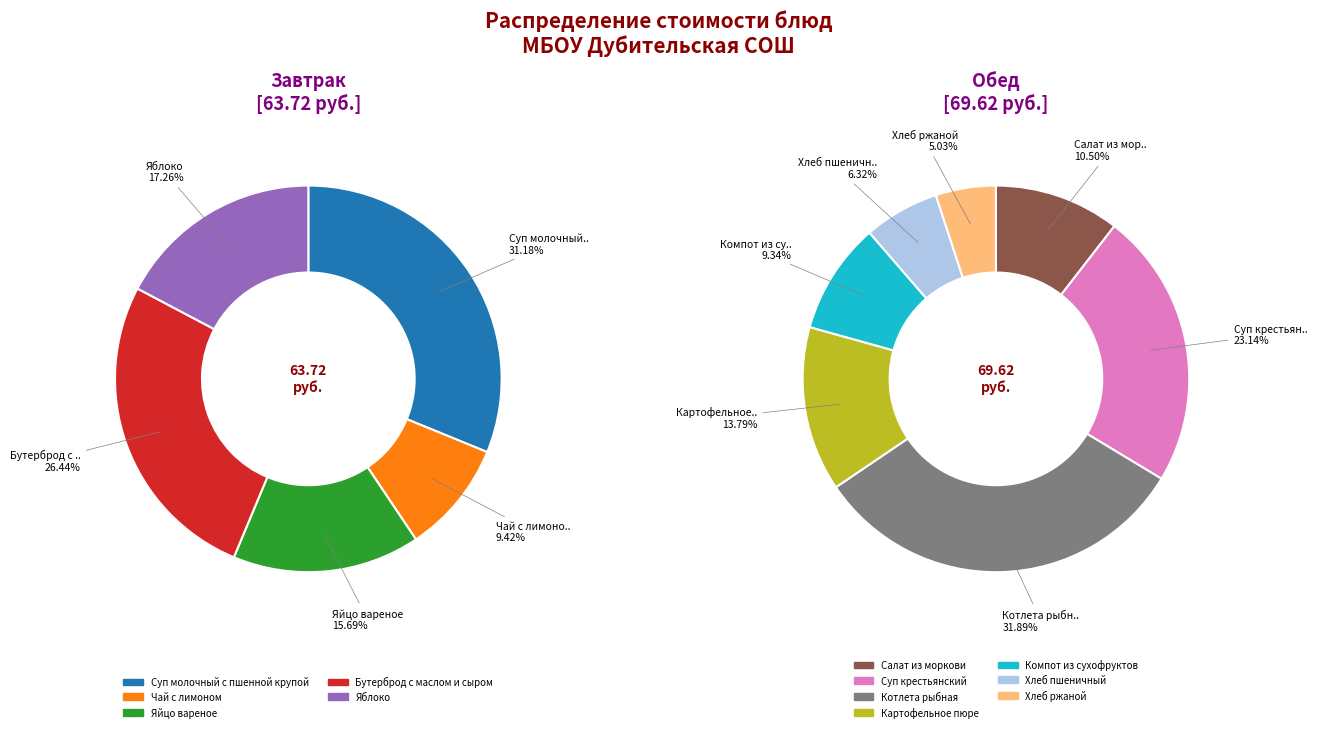

Is the sum of Котлета рыбная and Картофельное пюре greater than half?

No